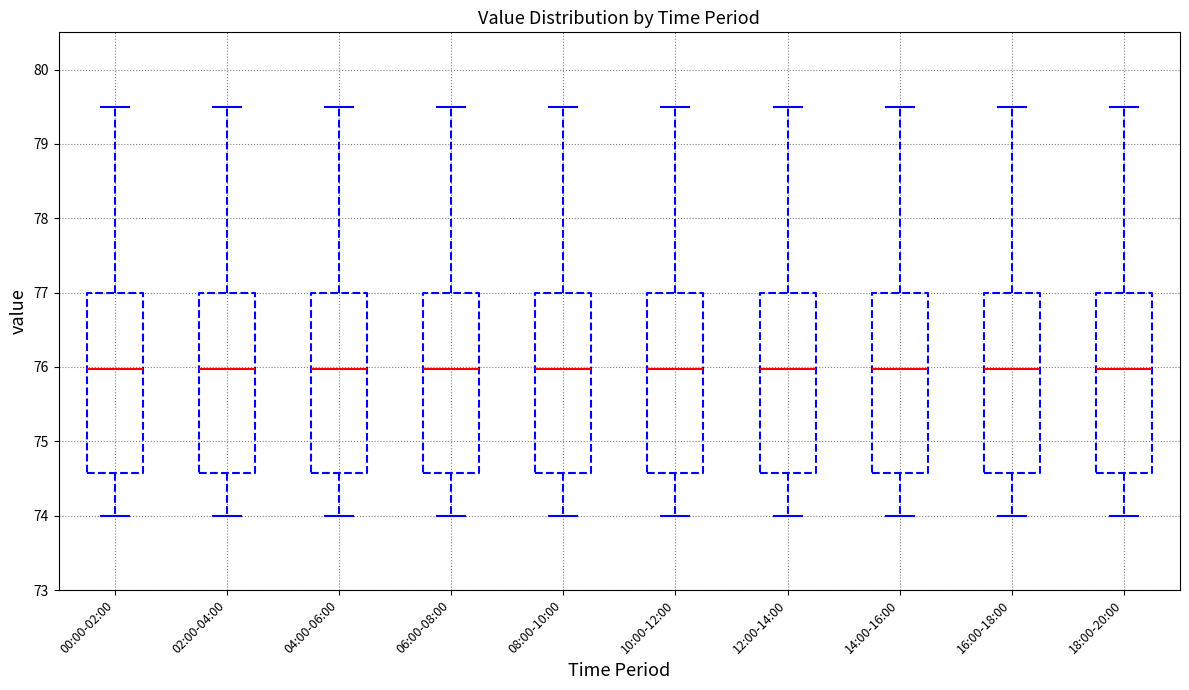

Reading left to right, read every box against the y-axis: the position of its median line, the range the box covers, and the ends of its whiskers. The values are not printed on the chart, so give them approximately, as read against the axis.

00:00-02:00: median 76.0, box 74.6 to 77.0, whiskers 74.0 to 79.5
02:00-04:00: median 76.0, box 74.6 to 77.0, whiskers 74.0 to 79.5
04:00-06:00: median 76.0, box 74.6 to 77.0, whiskers 74.0 to 79.5
06:00-08:00: median 76.0, box 74.6 to 77.0, whiskers 74.0 to 79.5
08:00-10:00: median 76.0, box 74.6 to 77.0, whiskers 74.0 to 79.5
10:00-12:00: median 76.0, box 74.6 to 77.0, whiskers 74.0 to 79.5
12:00-14:00: median 76.0, box 74.6 to 77.0, whiskers 74.0 to 79.5
14:00-16:00: median 76.0, box 74.6 to 77.0, whiskers 74.0 to 79.5
16:00-18:00: median 76.0, box 74.6 to 77.0, whiskers 74.0 to 79.5
18:00-20:00: median 76.0, box 74.6 to 77.0, whiskers 74.0 to 79.5